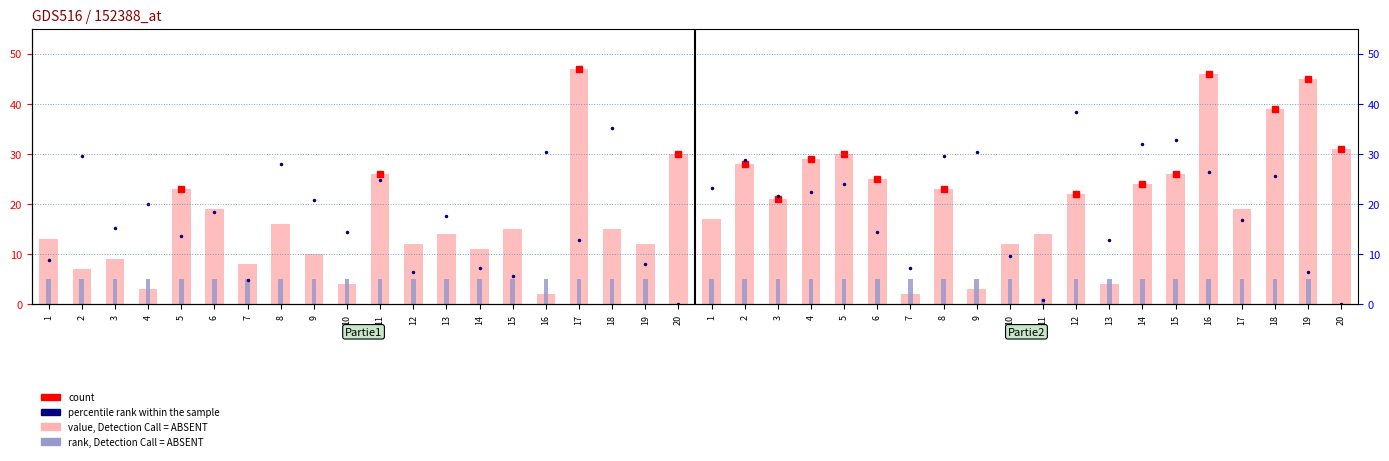

True or false: rank, Detection Call = ABSENT has a value of 5 at 3.

True